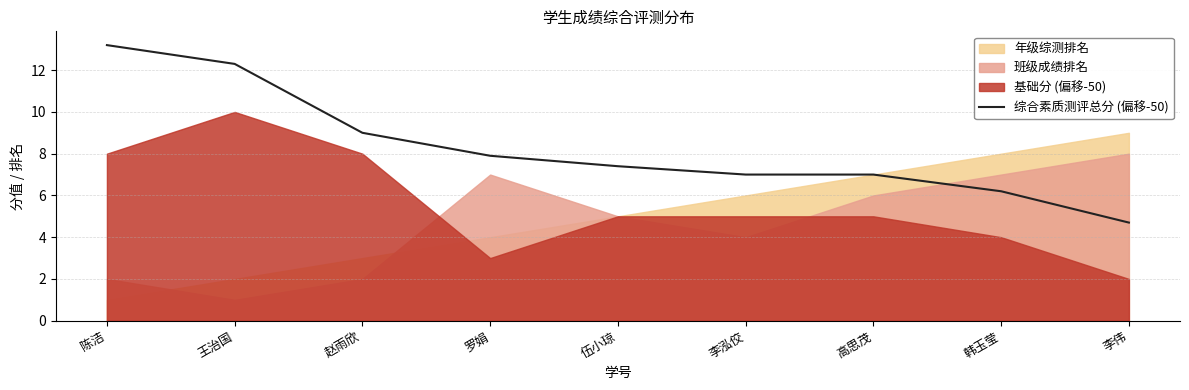

List the labels in order of value, largest first.

陈洁, 王治国, 赵雨欣, 罗娟, 伍小琼, 李泓佼, 高思茂, 韩玉莹, 李伟